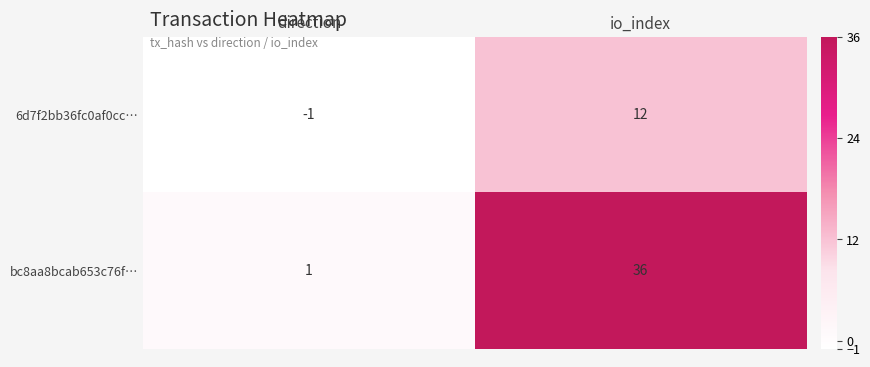

Rank the series by their average value, from highest to lowest.

bc8aa8bcab653c76f…, 6d7f2bb36fc0af0cc…